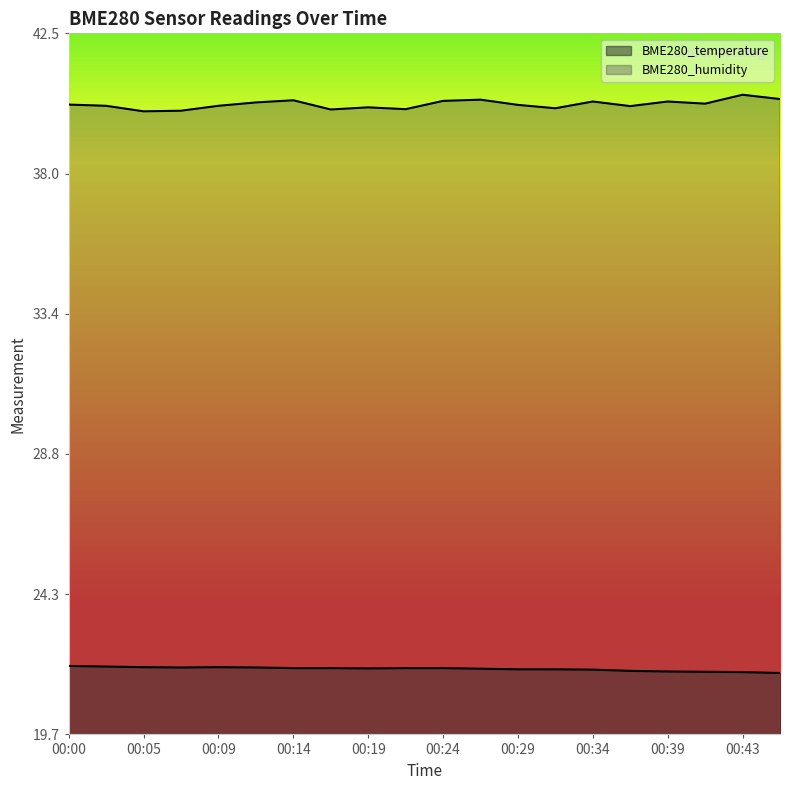

Is it true that BME280_humidity equals 40.1 at 00:36?

True